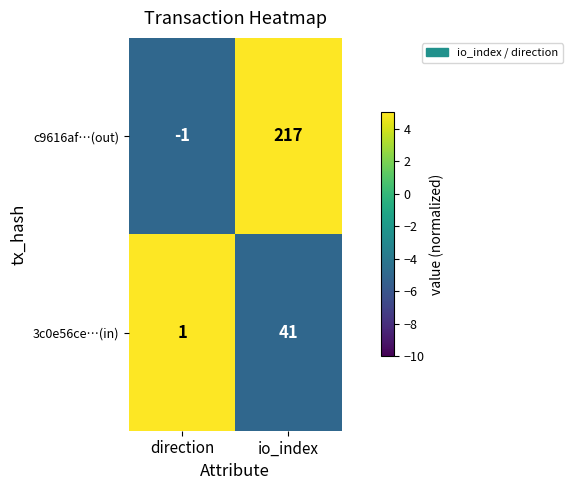

Rank the series by their maximum value, from lowest to highest.

3c0e56ce…(in), c9616af…(out)